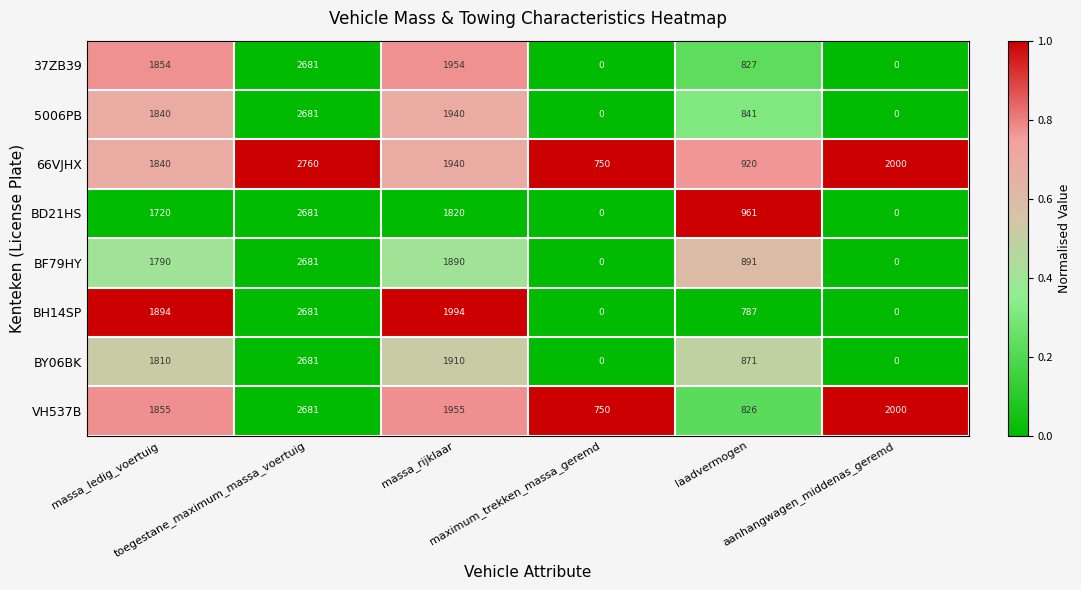

At how many categories does at least one series exceed 0?

6